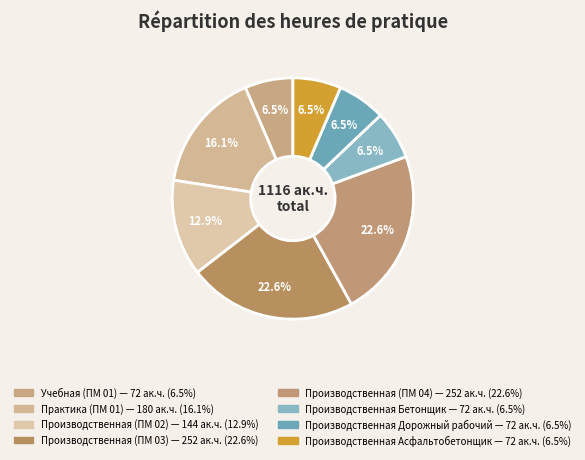

How many slices are in this pie chart?

8